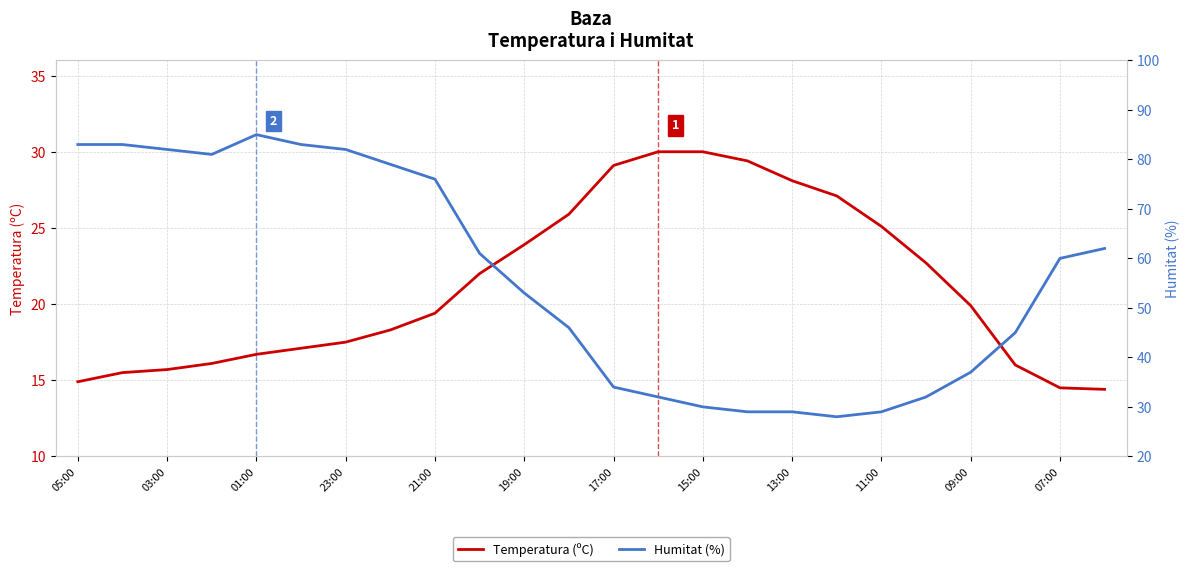

Where does the Temperatura (ºC) series first go above 19?

21:00